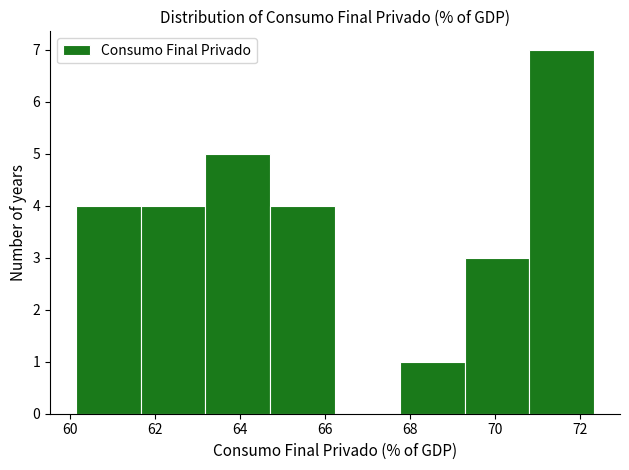

Over which range of the x-axis is the bar tallest?

70.8 to 72.4